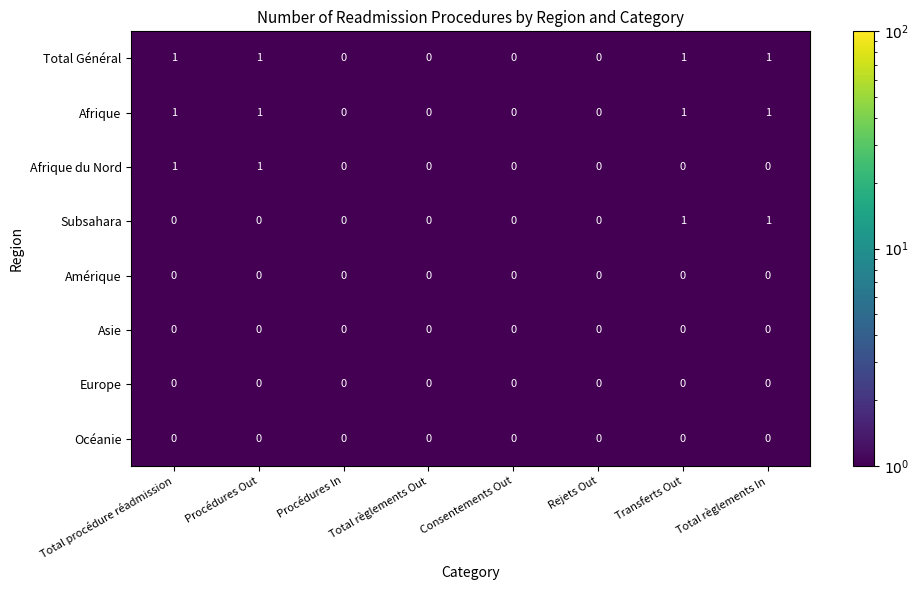

What is the total value across all series at Total règlements In?

3